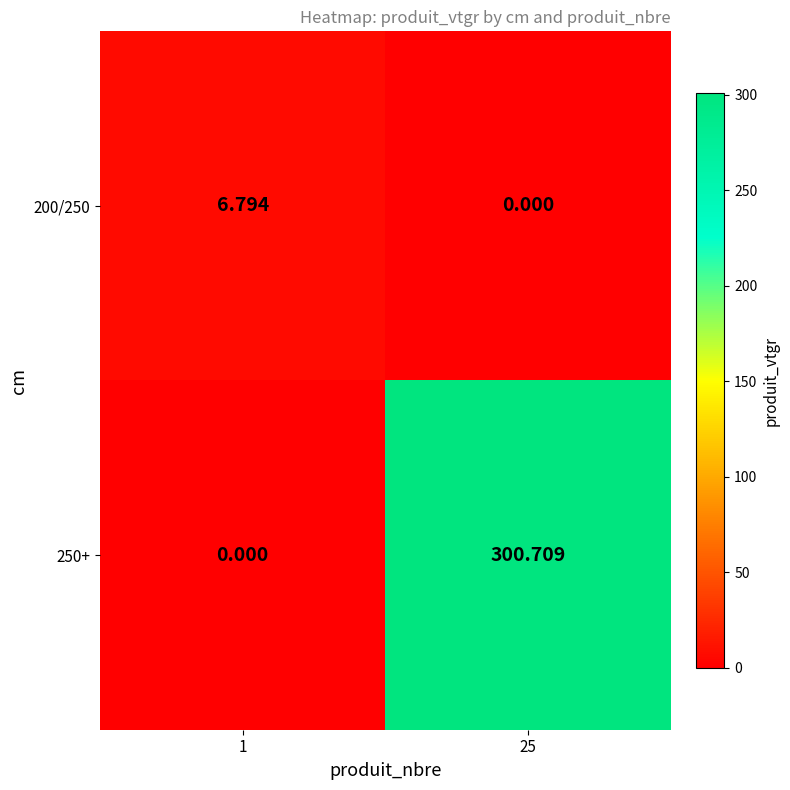

Which series has the largest total across all categories?

250+